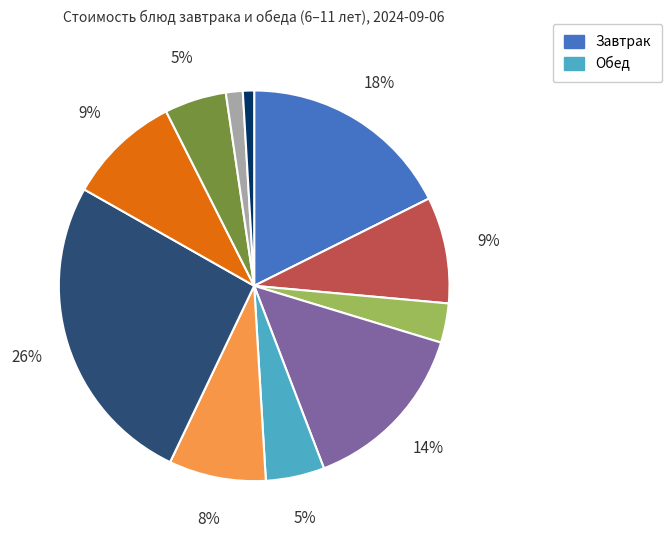

To the nearest percent, what is the average slice percentage?

9%